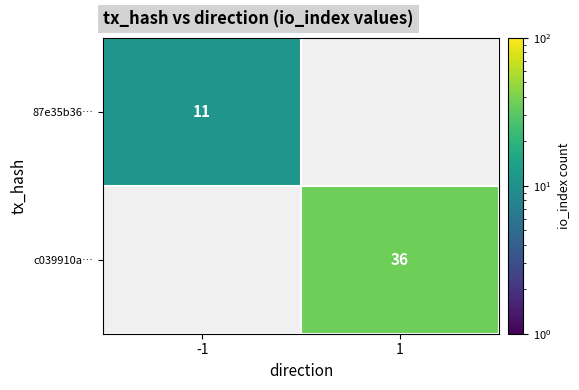

The 87e35b36… series shows 11 at -1. True or false?

True